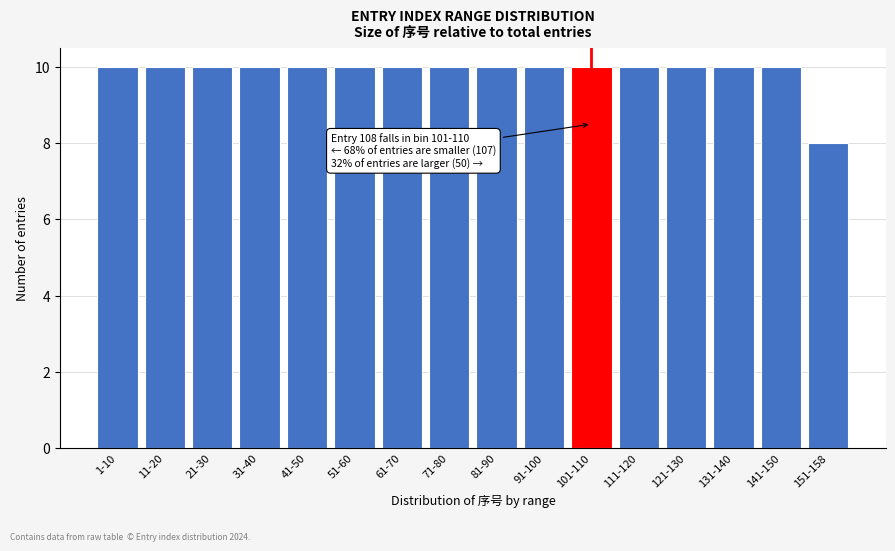

Reading left to right, extract all data points from this chart.

1-10=10	11-20=10	21-30=10	31-40=10	41-50=10	51-60=10	61-70=10	71-80=10	81-90=10	91-100=10	101-110=10	111-120=10	121-130=10	131-140=10	141-150=10	151-158=8